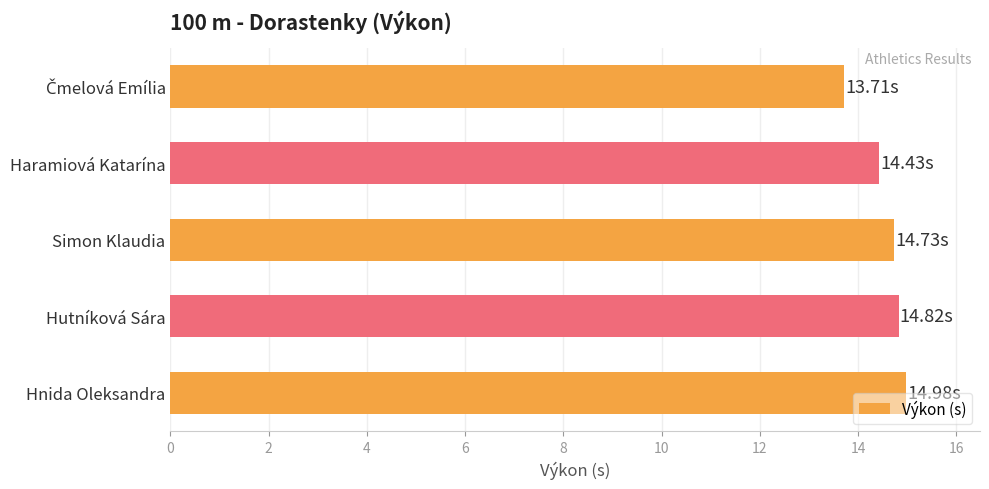

What is the difference between the maximum and minimum values?

1.3